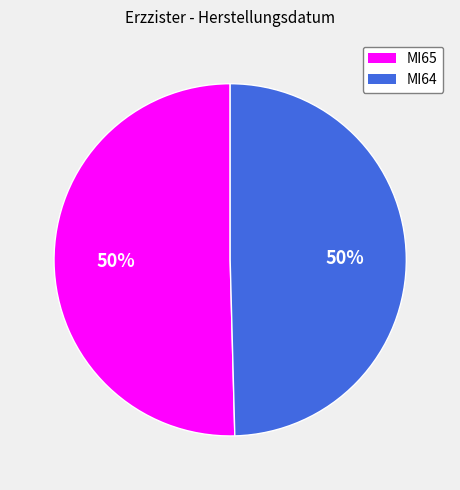

The MI65 slice represents 50% of the pie. True or false?

True